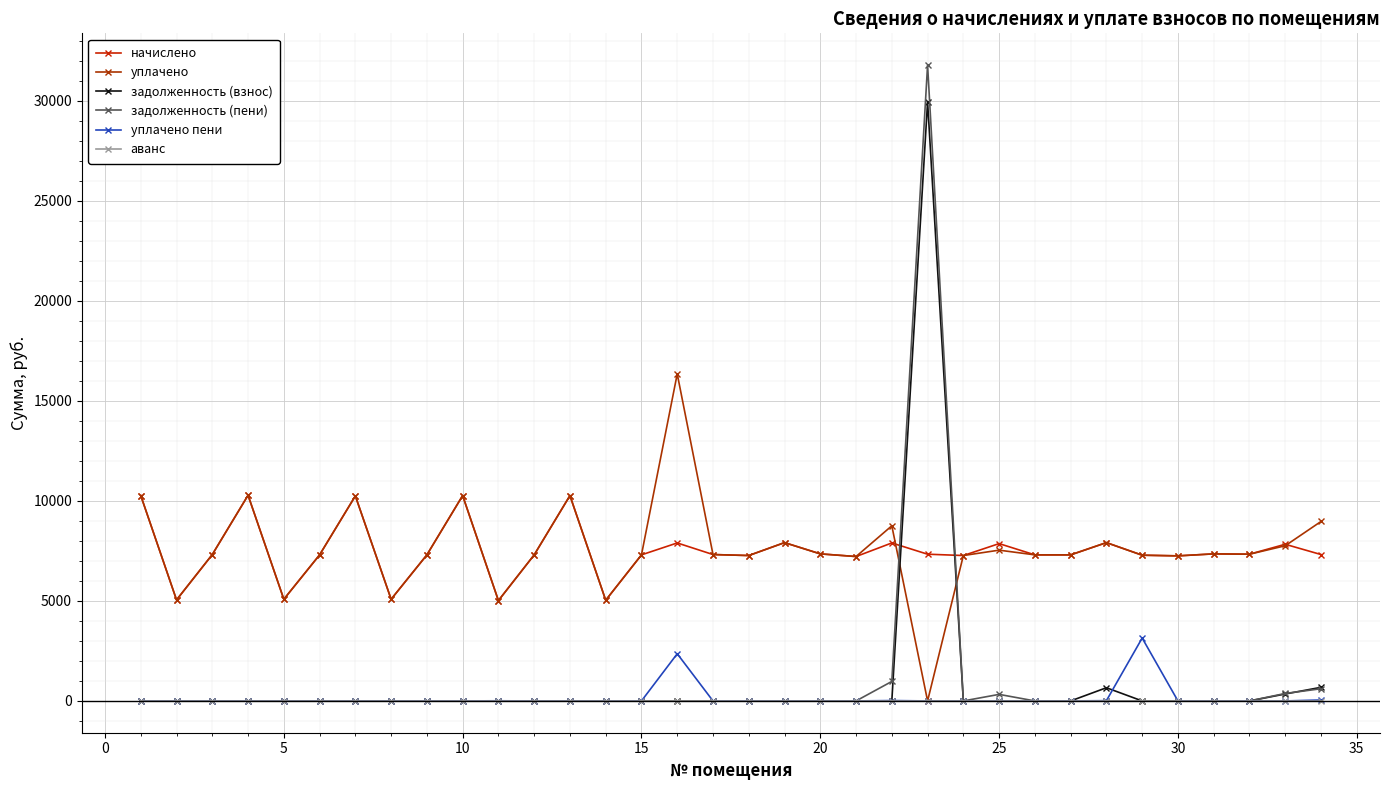

Count the number of data series in this chart.

6